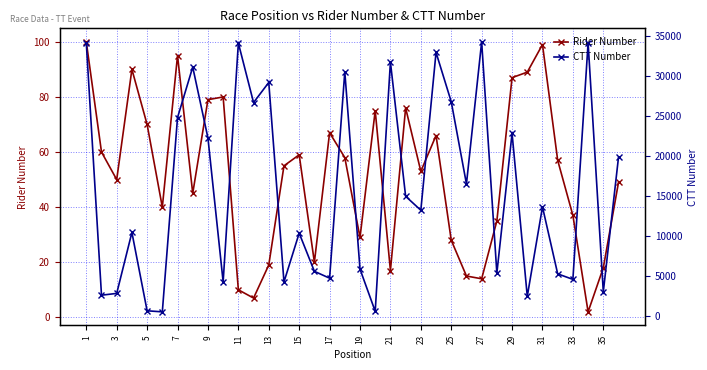

Where is the first local minimum for Rider Number?

3